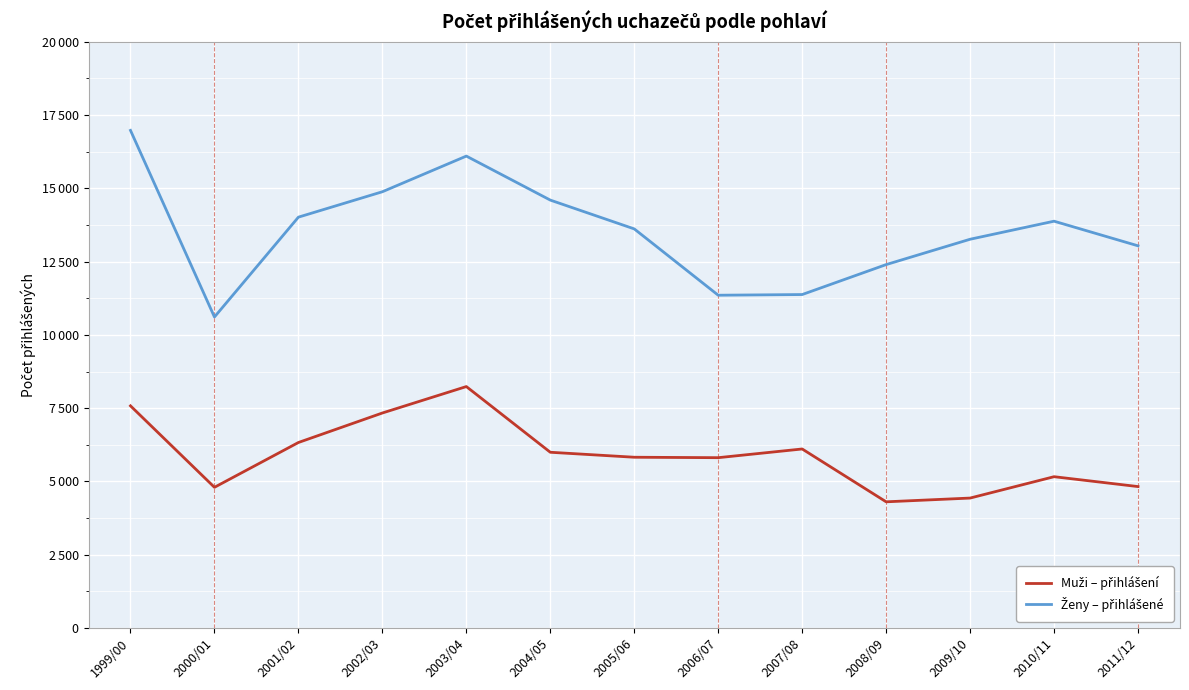

Does the chart display data point markers on the line(s)?

No